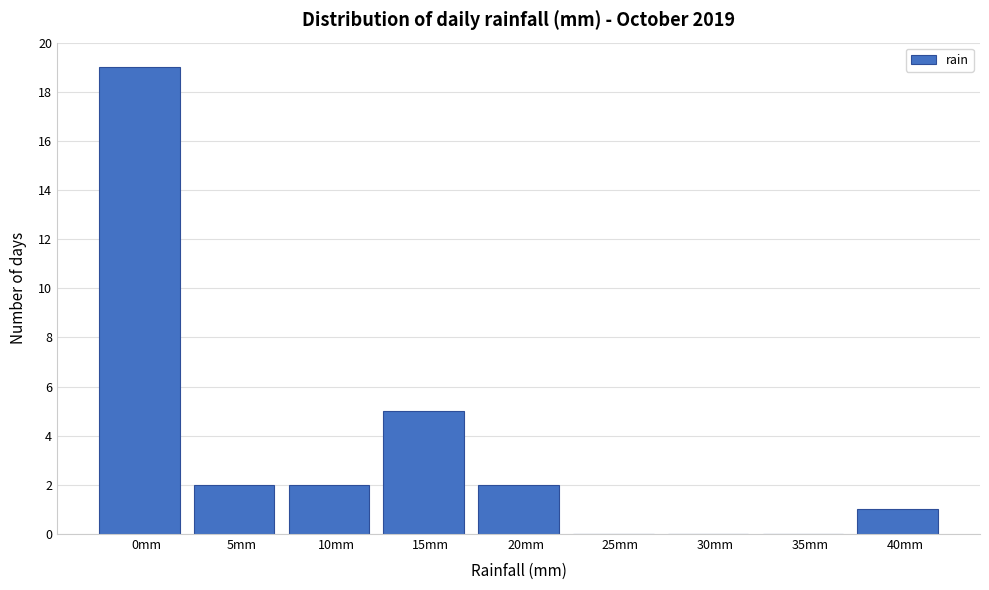

Reading left to right, what are all the values shown in this chart?

0mm=19	5mm=2	10mm=2	15mm=5	20mm=2	25mm=0	30mm=0	35mm=0	40mm=1